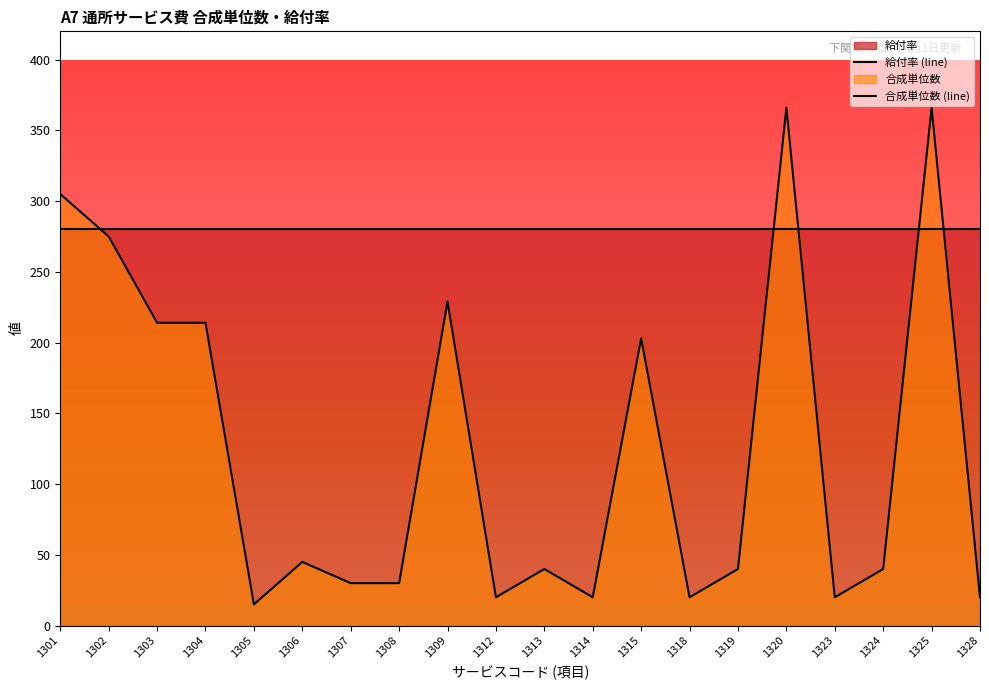

Rank the categories by value from lowest to highest.

1305, 1312, 1314, 1318, 1323, 1328, 1307, 1308, 1313, 1319, 1324, 1306, 1315, 1303, 1304, 1309, 1302, 1301, 1320, 1325